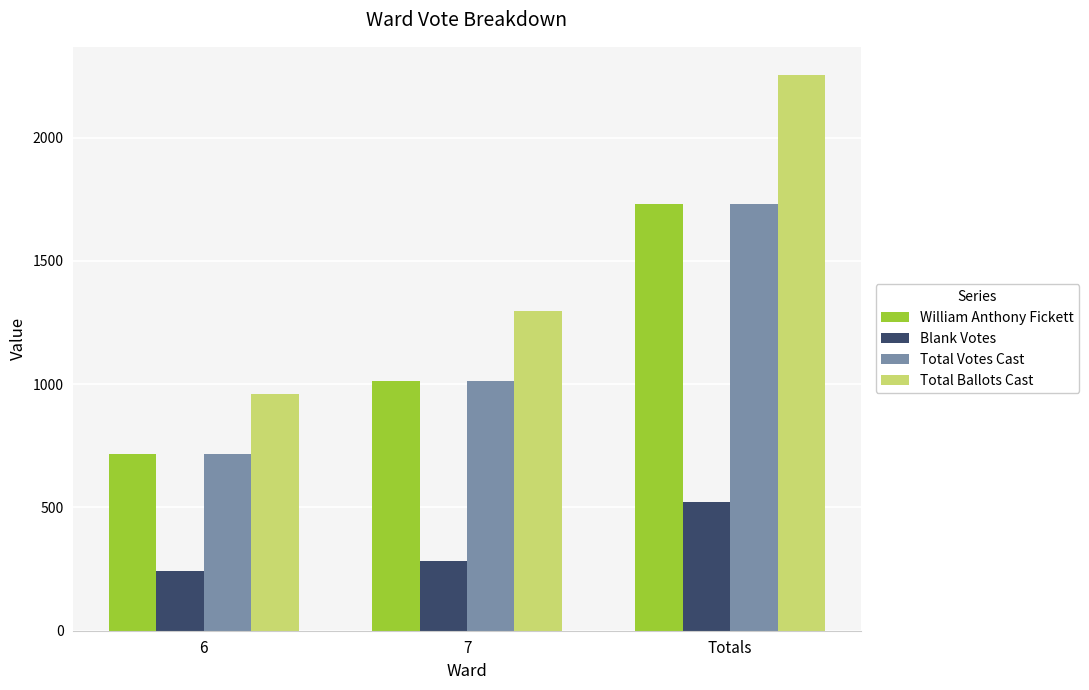

Rank the categories by Total Votes Cast value from highest to lowest.

Totals, 7, 6